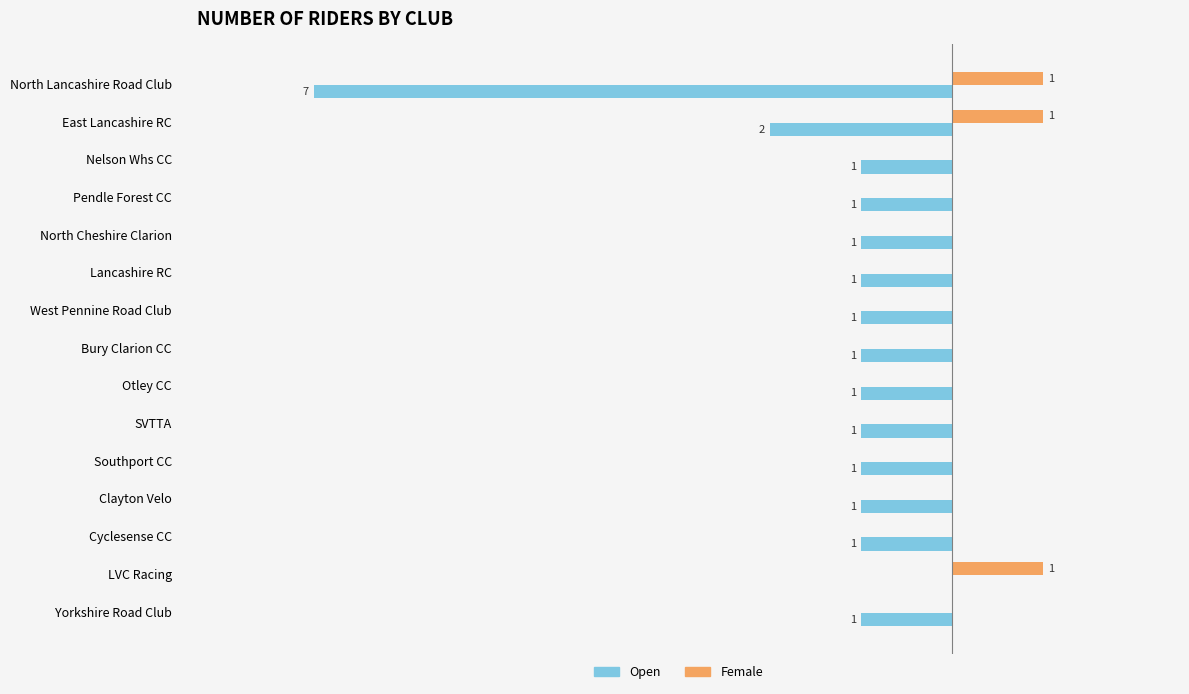

Between North Lancashire Road Club and SVTTA, which series saw the biggest shift?

Open